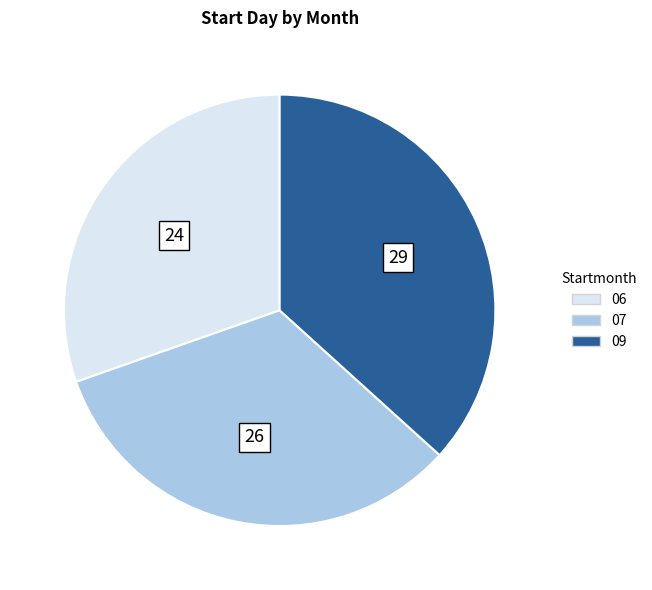

Do 07 and 09 together represent more than half of the pie?

Yes